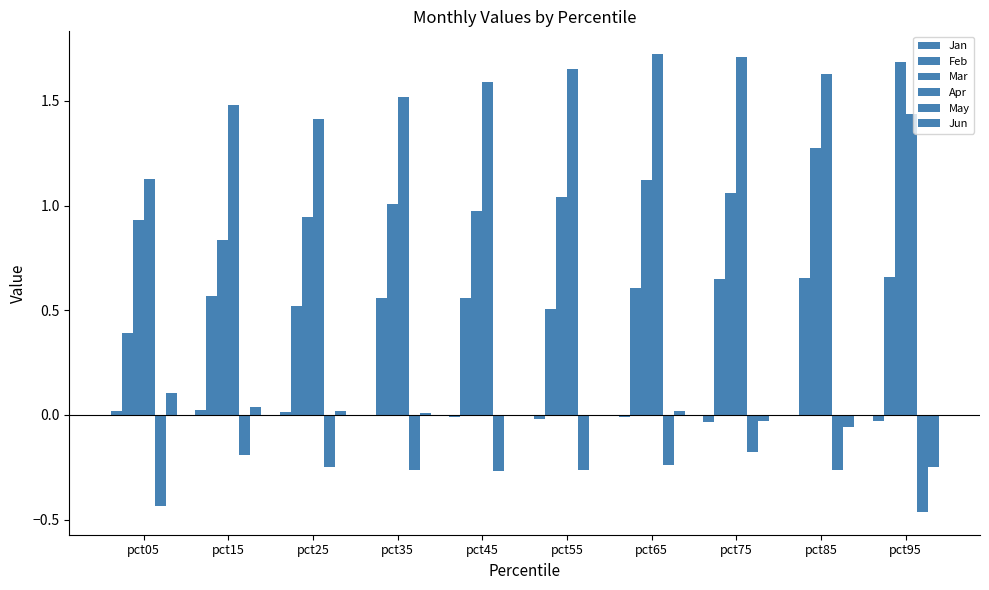

Count the number of categories in the chart.

10